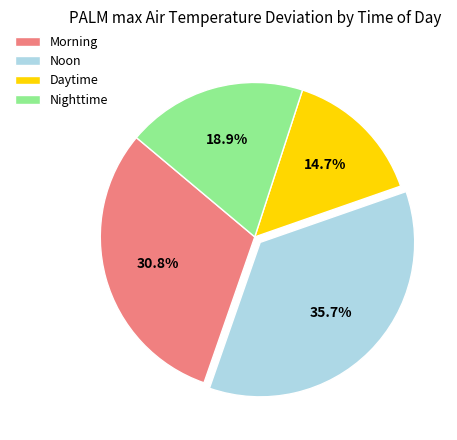

To the nearest percent, what is the difference between the largest and smallest slice percentages?

21%